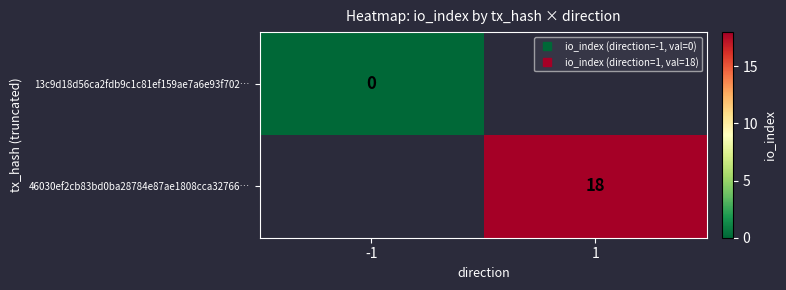

Is the value of 13c9d18d56ca2fdb9c1c81ef159ae7a6e93f702… at 1 greater than the value of 46030ef2cb83bd0ba28784e87ae1808cca32766… at 1?

No